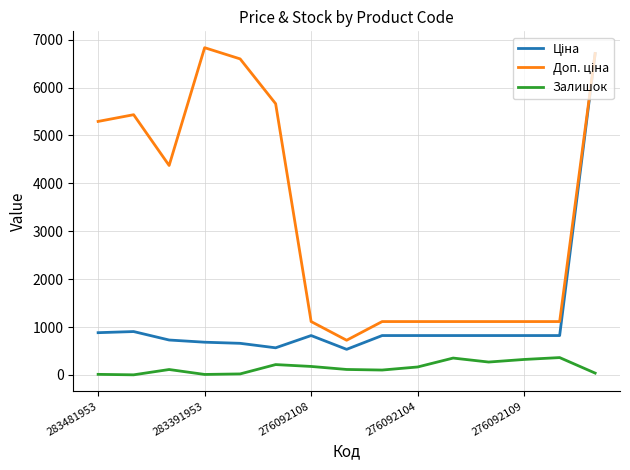

Which series has the largest total across all categories?

Доп. ціна